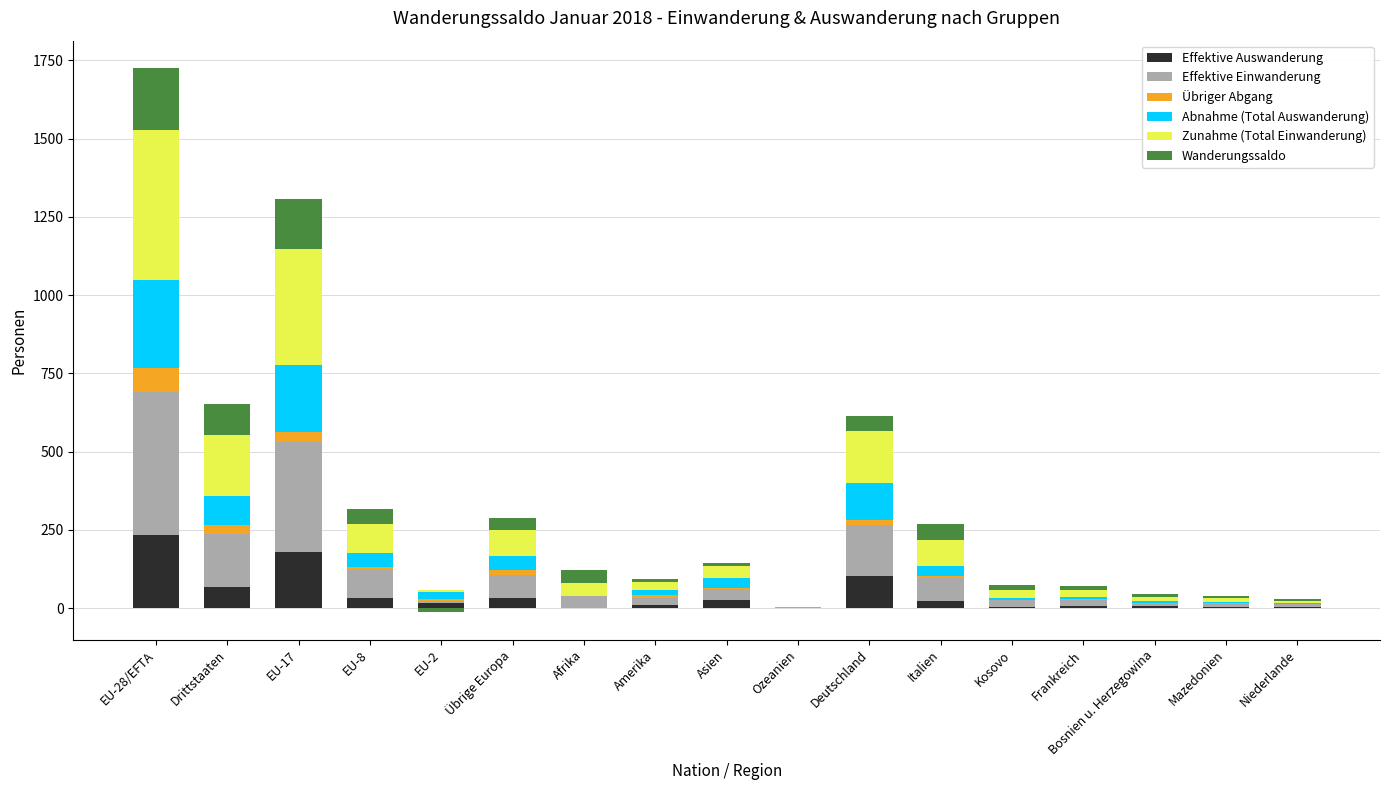

At Bosnien u. Herzegowina, list the series in order from largest to smallest.

Zunahme (Total Einwanderung), Effektive Einwanderung, Wanderungssaldo, Effektive Auswanderung, Abnahme (Total Auswanderung), Übriger Abgang